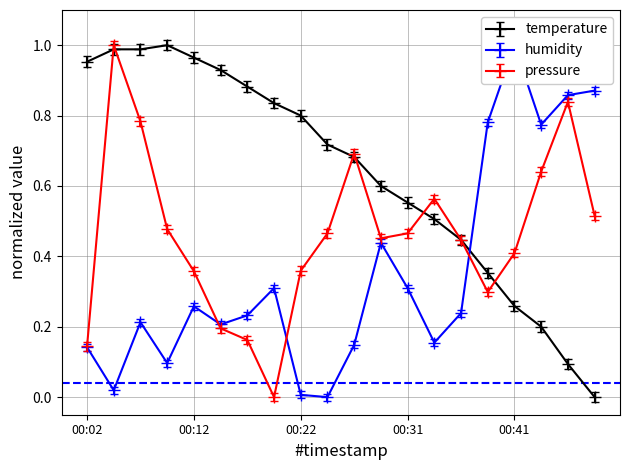

What is the value of the pressure_norm point at the 14th from the left?

0.6